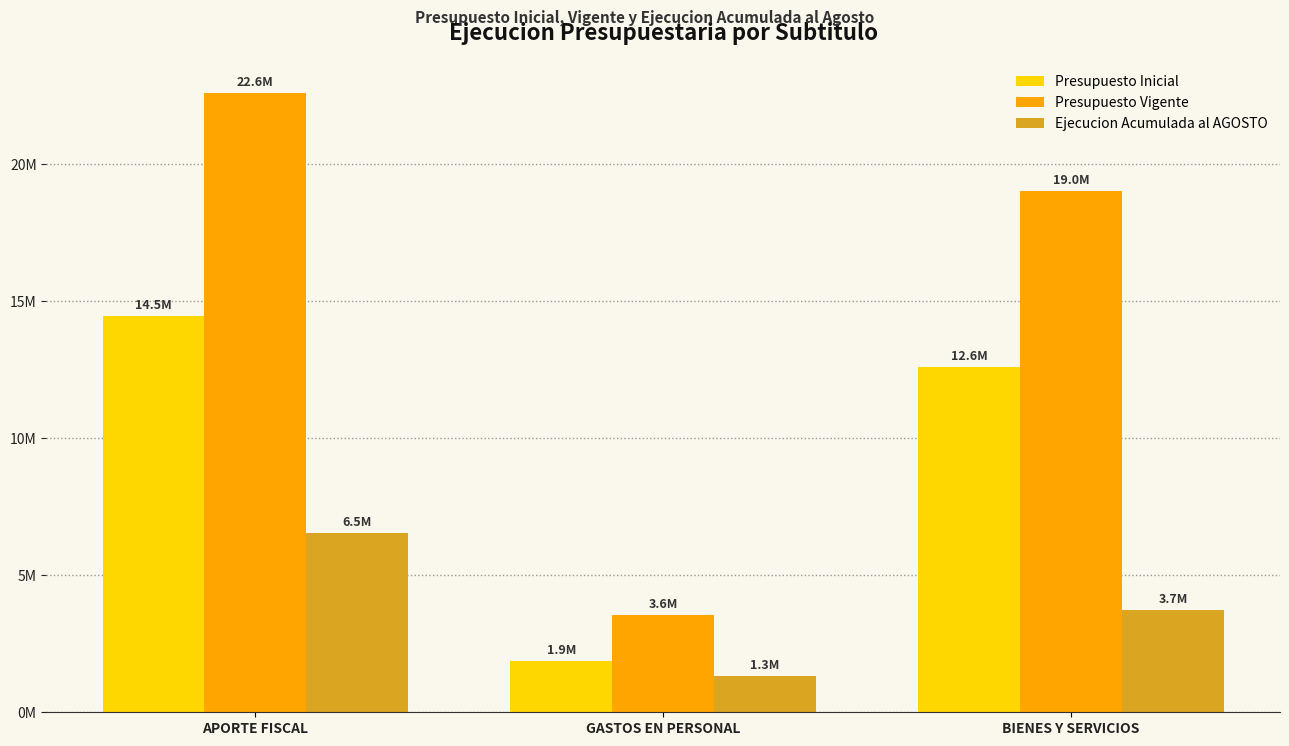

Which category has the lowest value in the Presupuesto Inicial series?

GASTOS EN PERSONAL